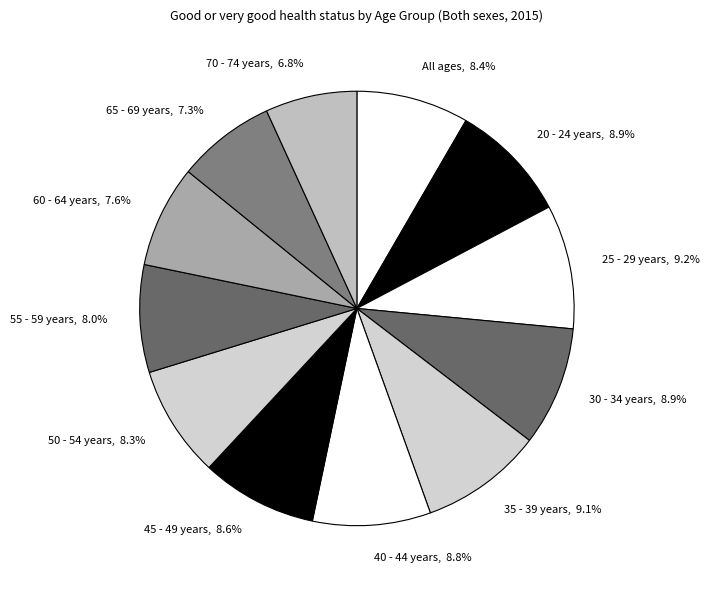

To the nearest percent, what is the difference between the 40 - 44 years and 70 - 74 years slice percentages?

2%